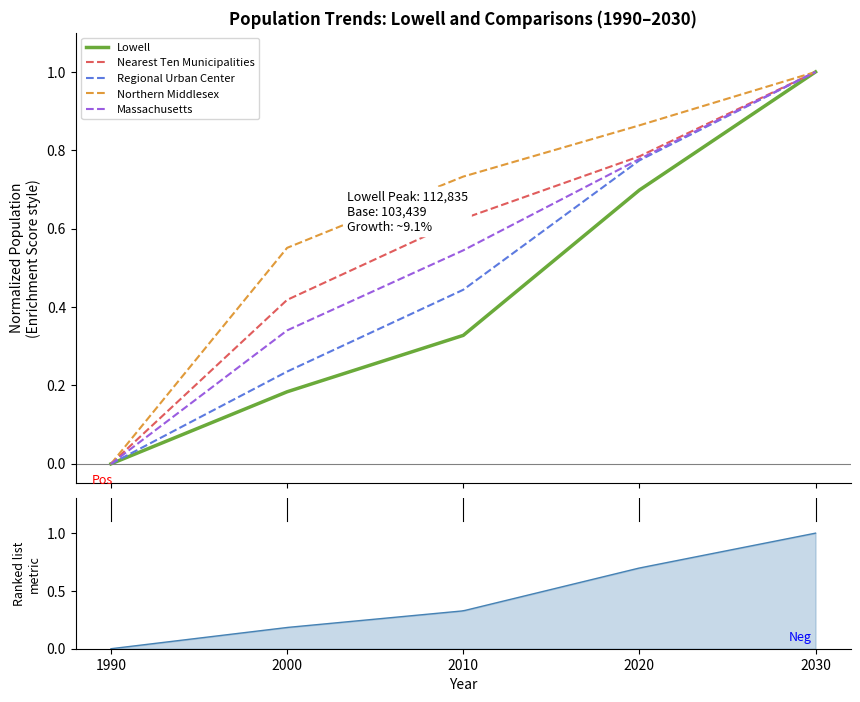

Which category has the lowest value across all series?

1990